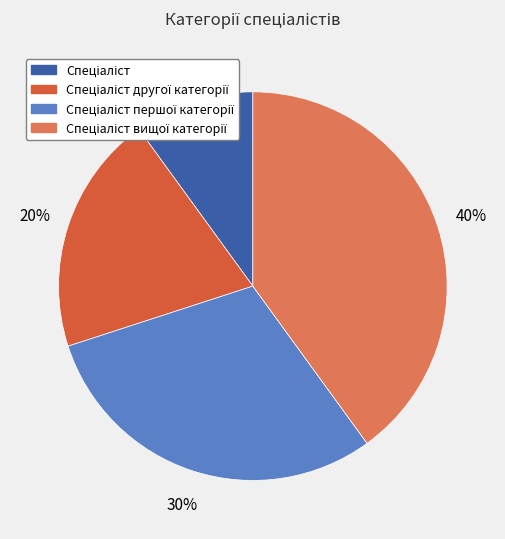

Count the number of slices in the pie.

4